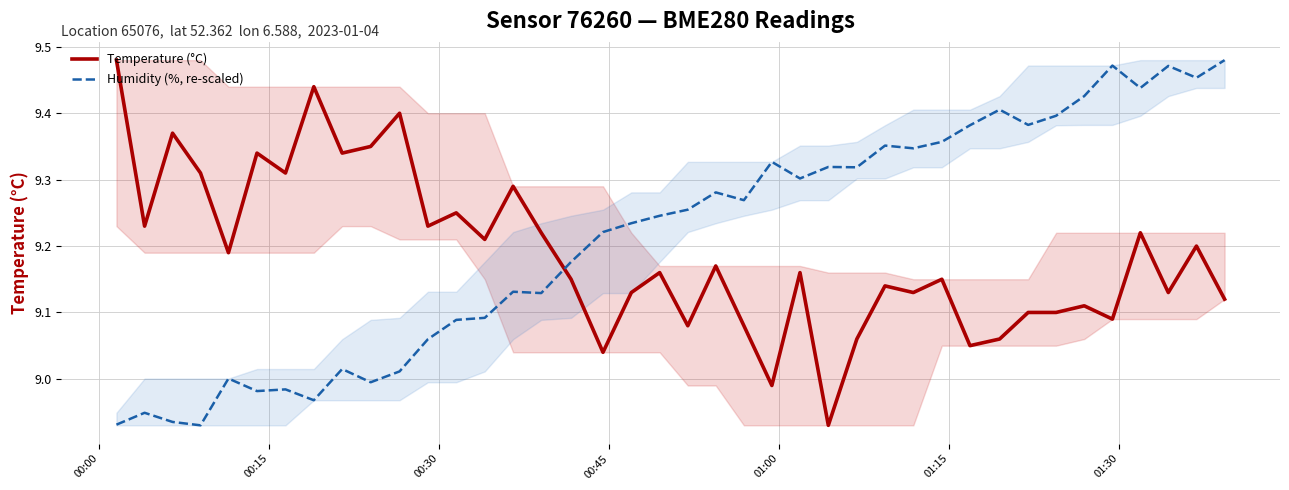

How many times do Temperature (°C) and Humidity (%, re-scaled) cross each other?

1